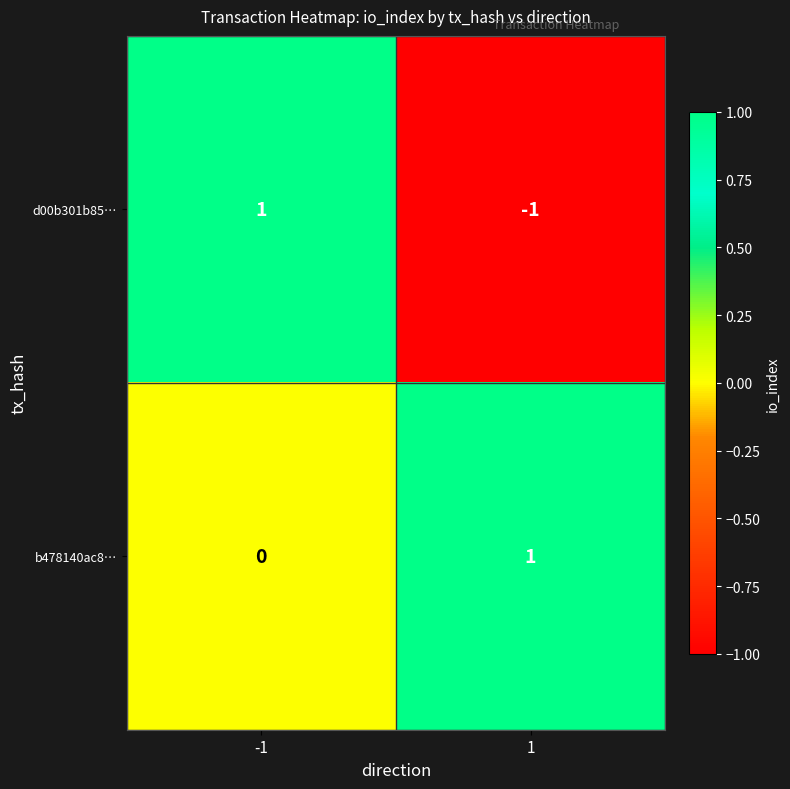

Which series has the largest range (max minus min)?

d00b301b85…